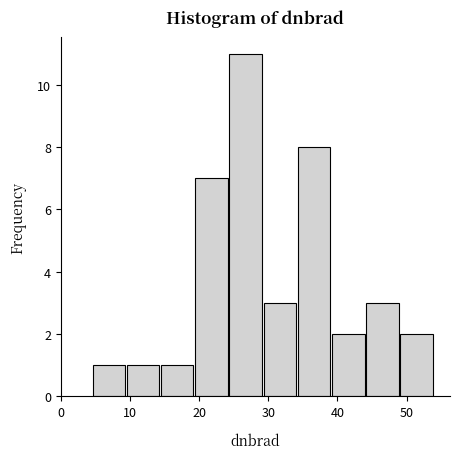

Reading left to right, transcribe this chart: for each bar, give the range it covers on the x-axis and its height. Neither the bar edges nor the heights are printed on the chart, so give them approximately, as read against the axes.

4 to 9: 1
9 to 14: 1
14 to 19: 1
19 to 24: 7
24 to 29: 11
29 to 34: 3
34 to 39: 8
39 to 44: 2
44 to 49: 3
49 to 54: 2